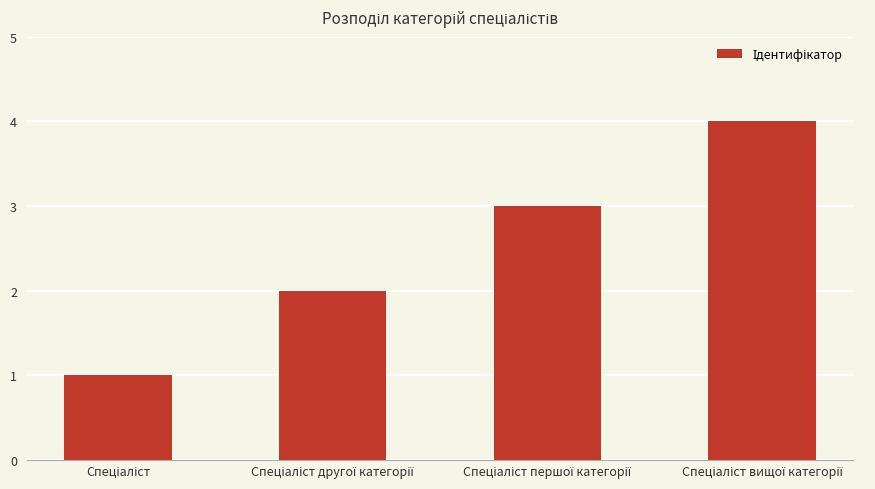

What is the maximum value shown in the chart?

4